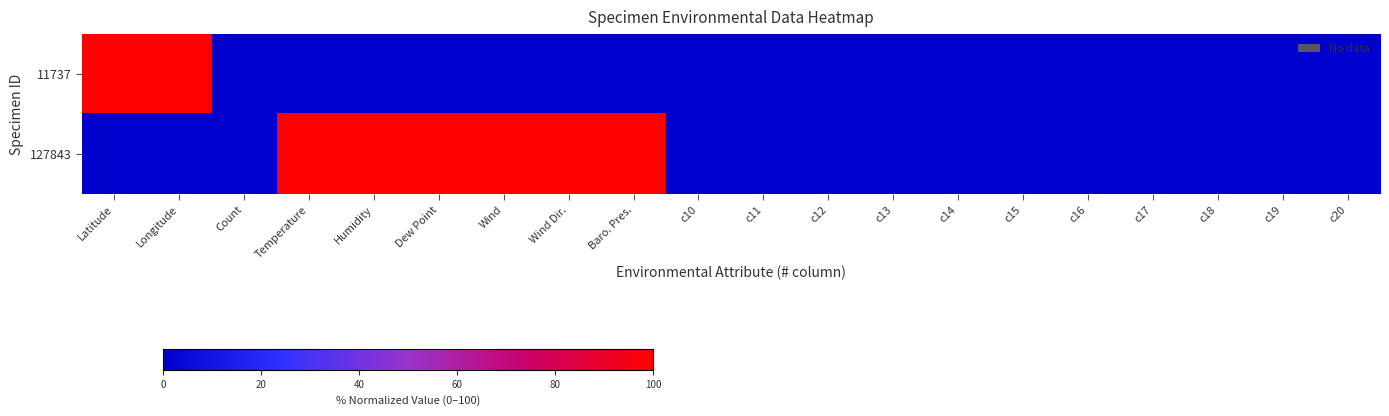

Between c14 and c17, which is larger?

c14